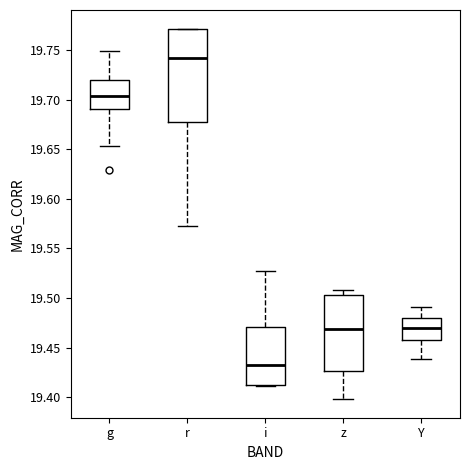

Reading left to right, transcribe this box plot: for each box, give where its median line is, the range the box spans, and where its two whiskers end, as read against the y-axis. The values are not printed on the chart, so give them approximately, as read against the axis.

g: median 19.705, box 19.690 to 19.720, whiskers 19.655 to 19.750
r: median 19.740, box 19.680 to 19.770, whiskers 19.575 to 19.770
i: median 19.435, box 19.415 to 19.470, whiskers 19.410 to 19.530
z: median 19.470, box 19.425 to 19.505, whiskers 19.400 to 19.510
Y: median 19.470, box 19.460 to 19.480, whiskers 19.440 to 19.490